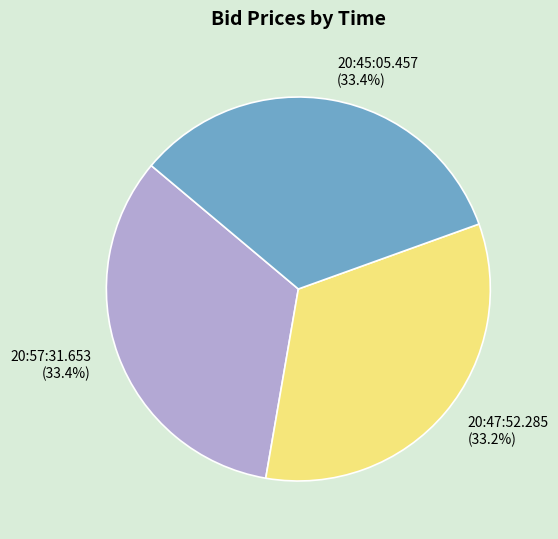

True or false: 20:47:52.285 accounts for 25% of the total.

False